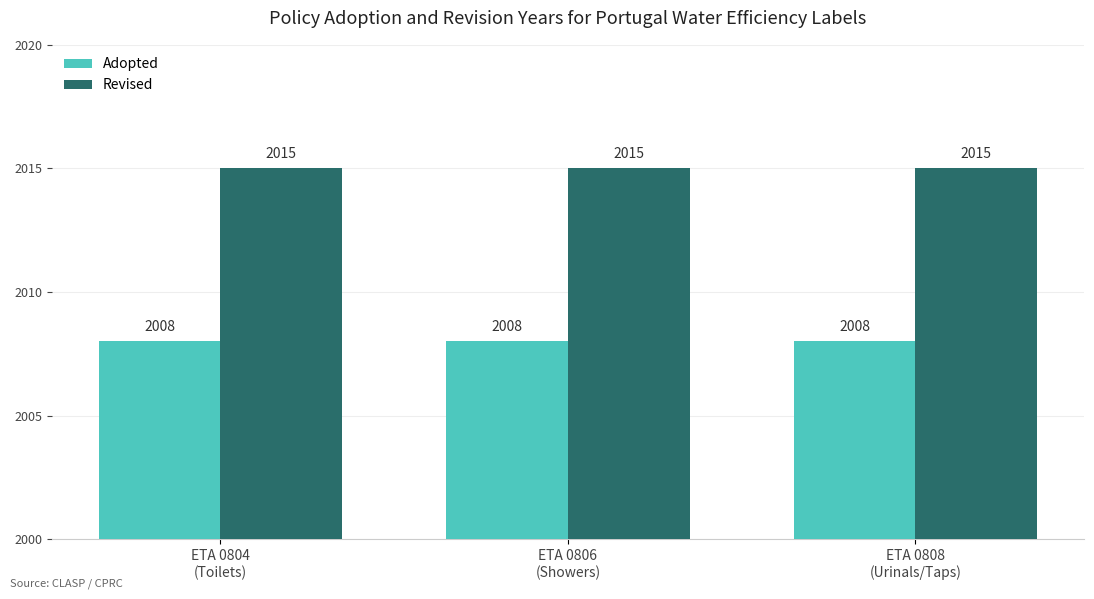

What is the maximum value for Adopted?

2008